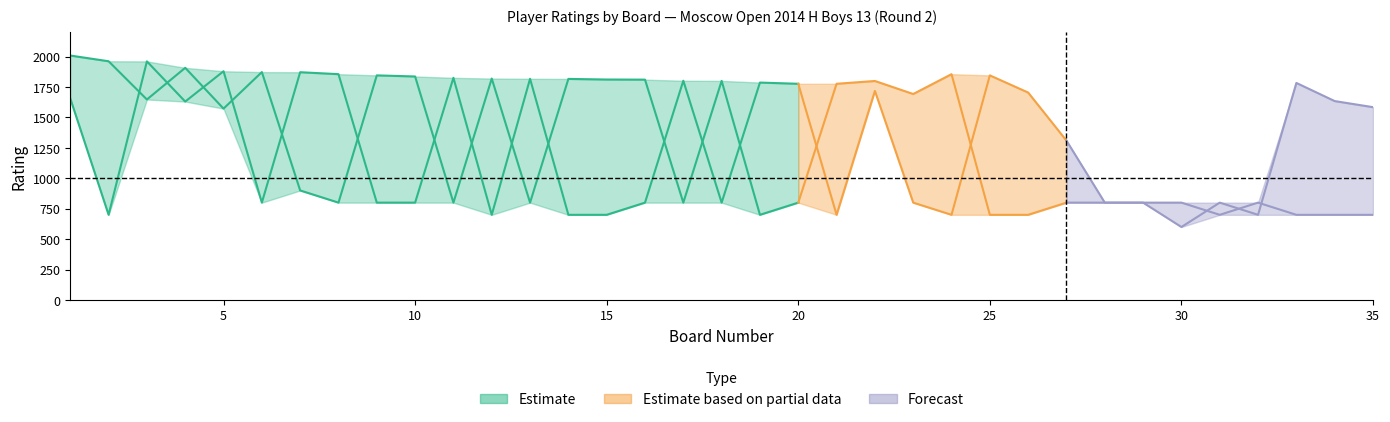

What is the total value across all series at 12?

2519